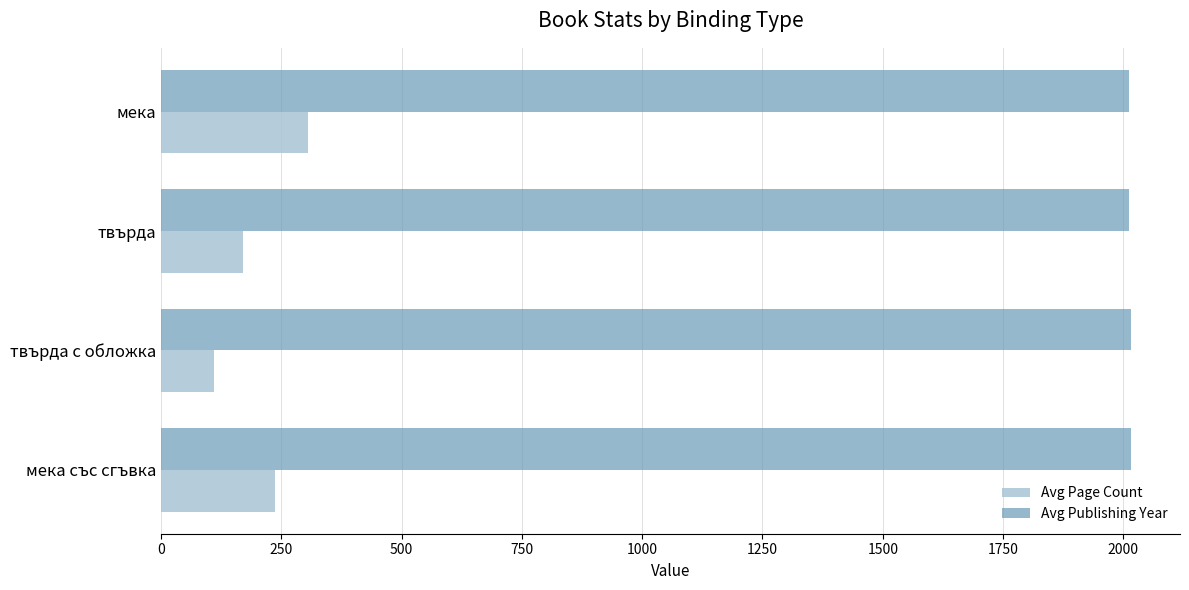

The value of Avg Page Count at мека със сгъвка is 378. True or false?

False